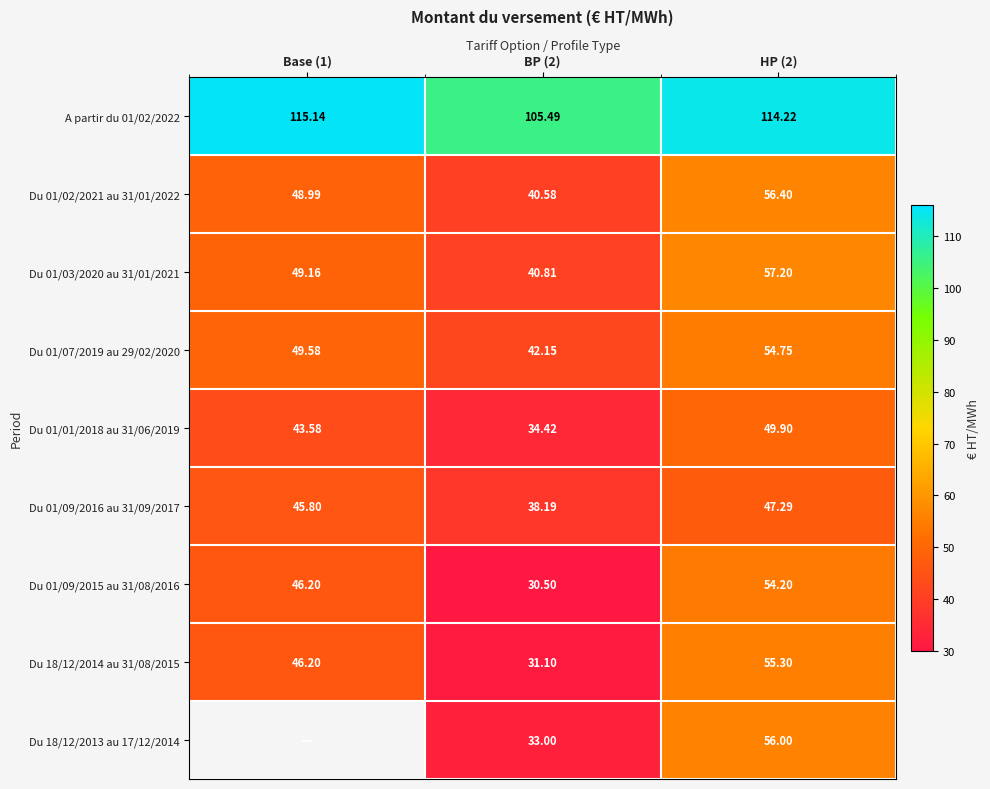

What is the difference between the Du 01/09/2016 au 31/09/2017 values at HP (2) and BP (2)?

9.1